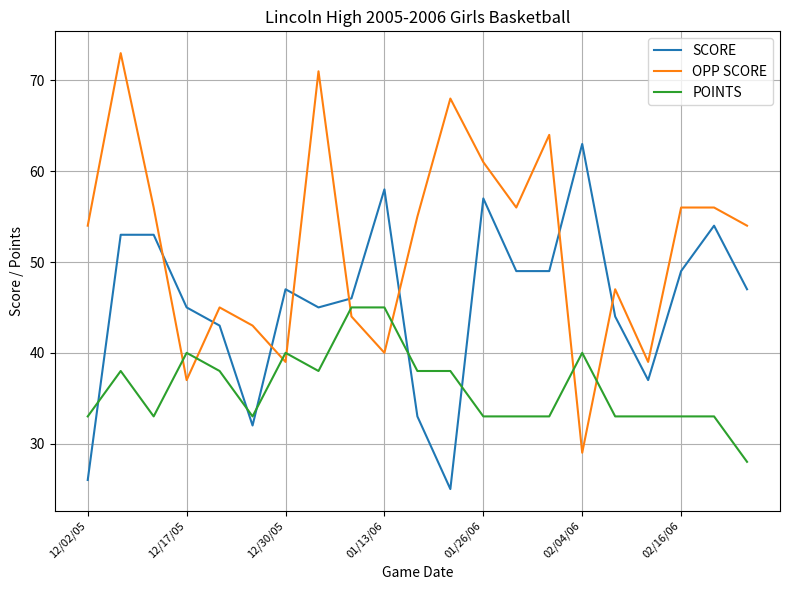

List the series in order of their peak value, lowest first.

POINTS, SCORE, OPP SCORE